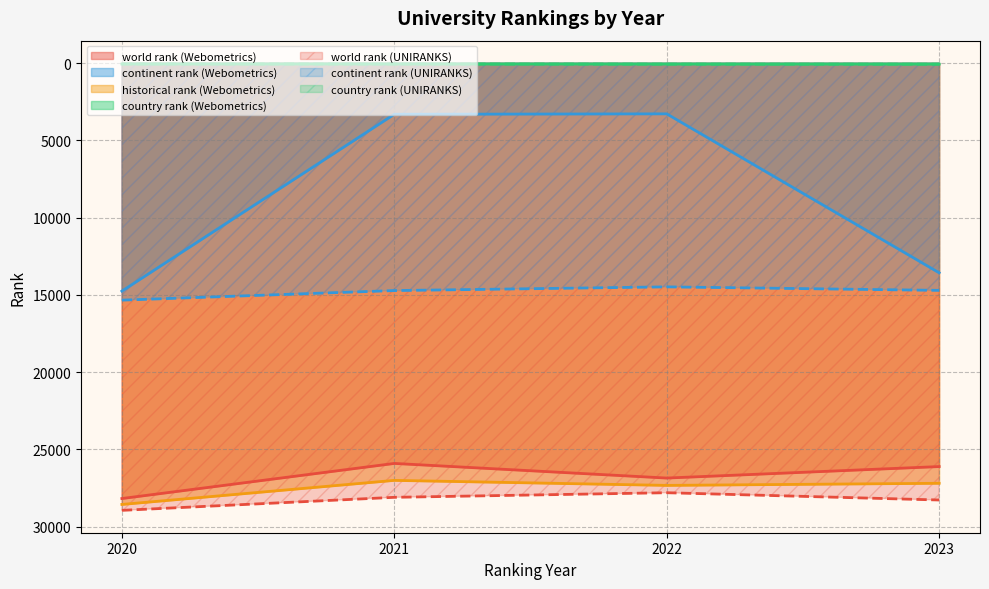

Which series changed the most between 2021 and 2023?

continent rank (Webometrics)